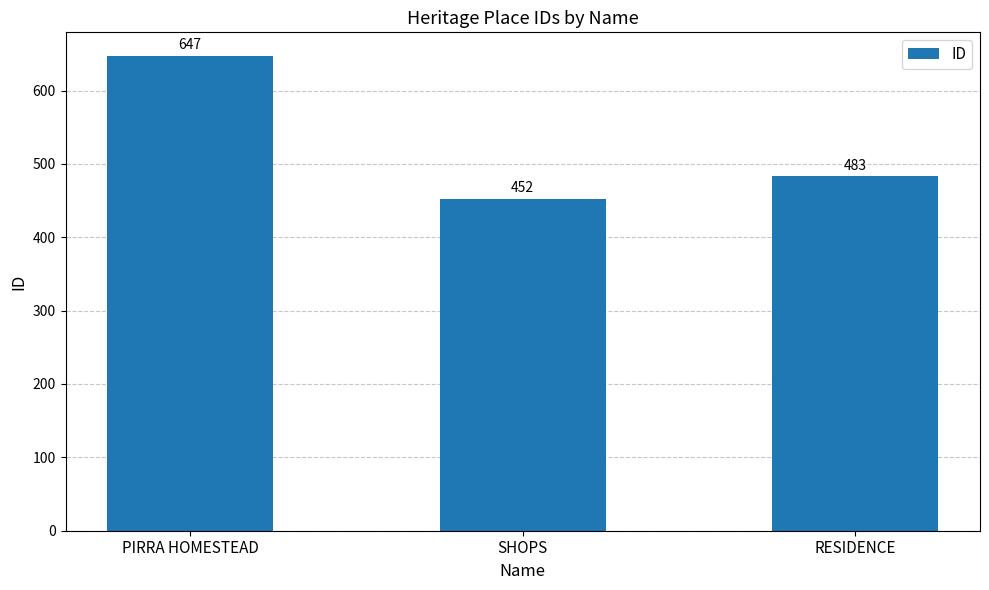

Reading right to left, list all the values displayed in this chart.

RESIDENCE=483	SHOPS=452	PIRRA HOMESTEAD=647